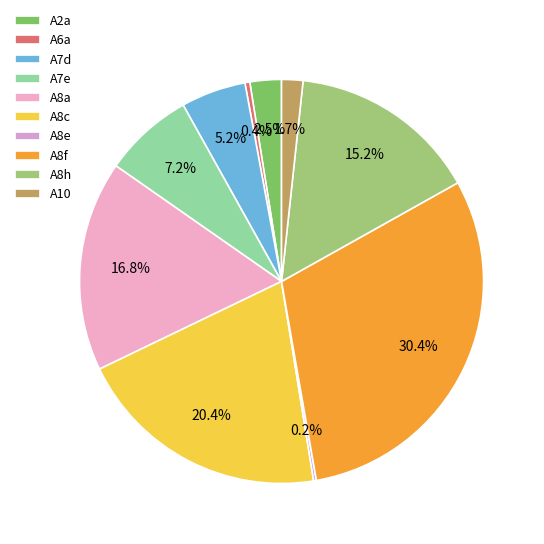

Is A7e the majority of the pie?

No